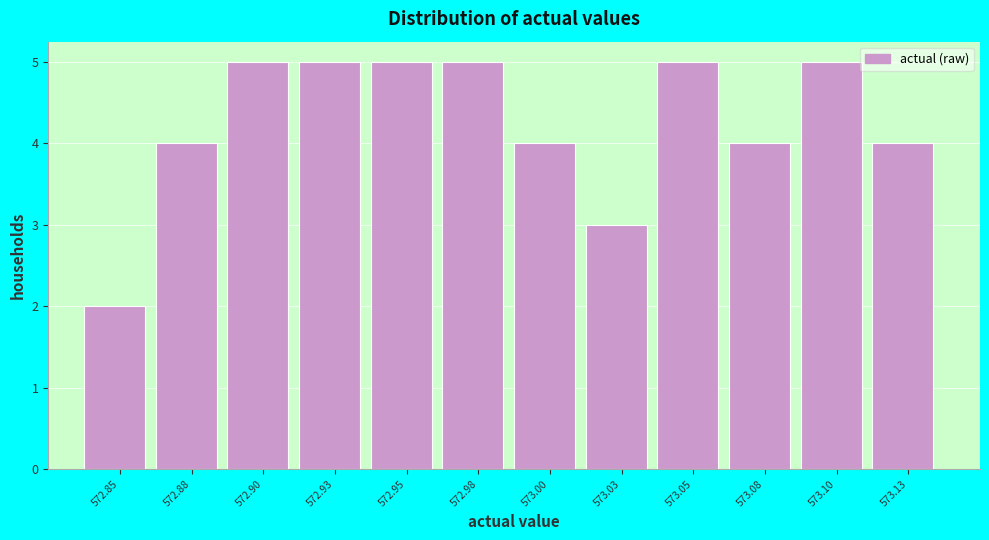

Reading right to left, extract all data points from this chart.

573.13=4	573.10=5	573.08=4	573.05=5	573.03=3	573.00=4	572.98=5	572.95=5	572.93=5	572.90=5	572.88=4	572.85=2